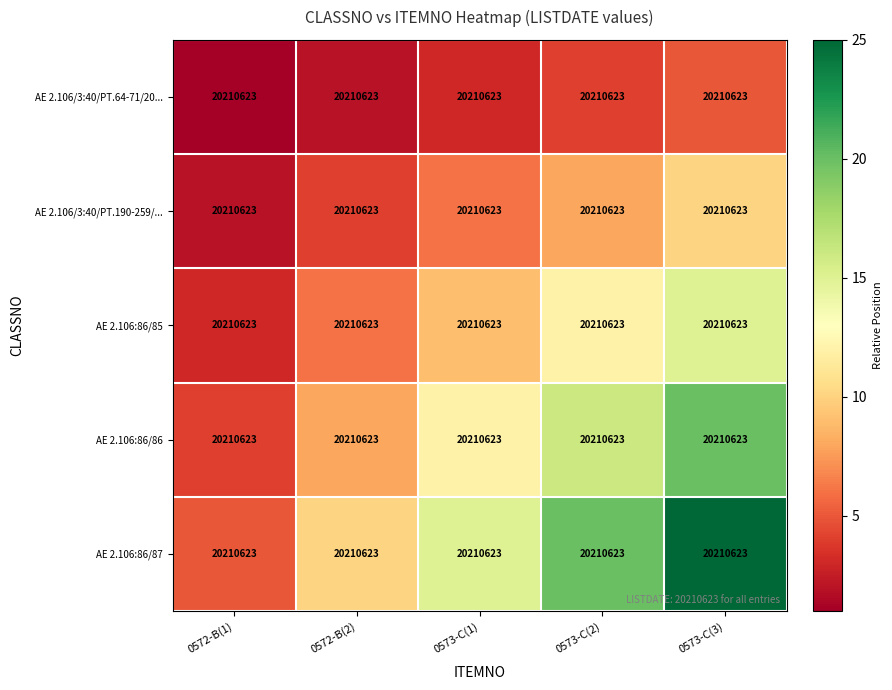

How many values in the AE 2.106:86/87 series are below 15?

2